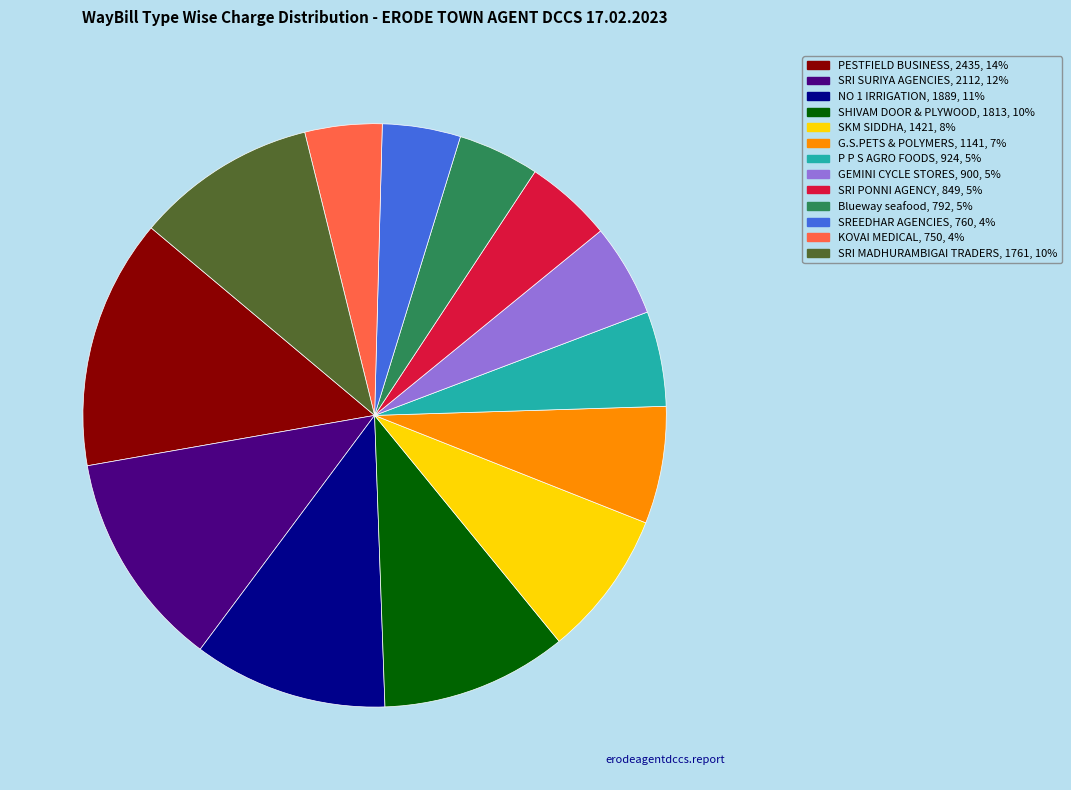

Is there any slice that represents more than half of the pie?

No